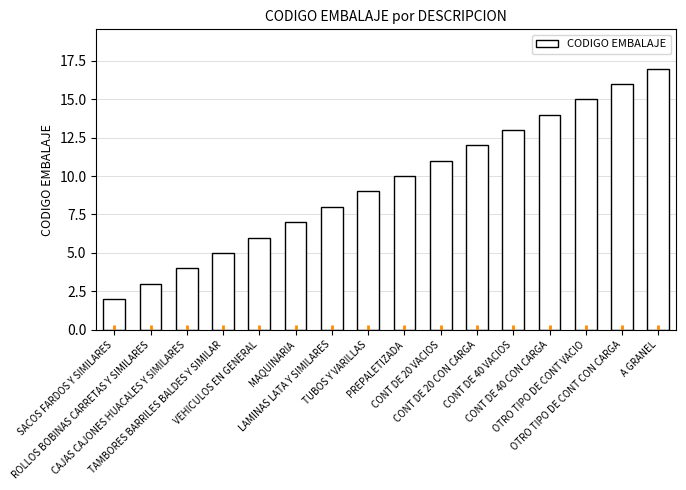

Between PREPALETIZADA and ROLLOS BOBINAS CARRETAS Y SIMILARES, which is larger?

PREPALETIZADA